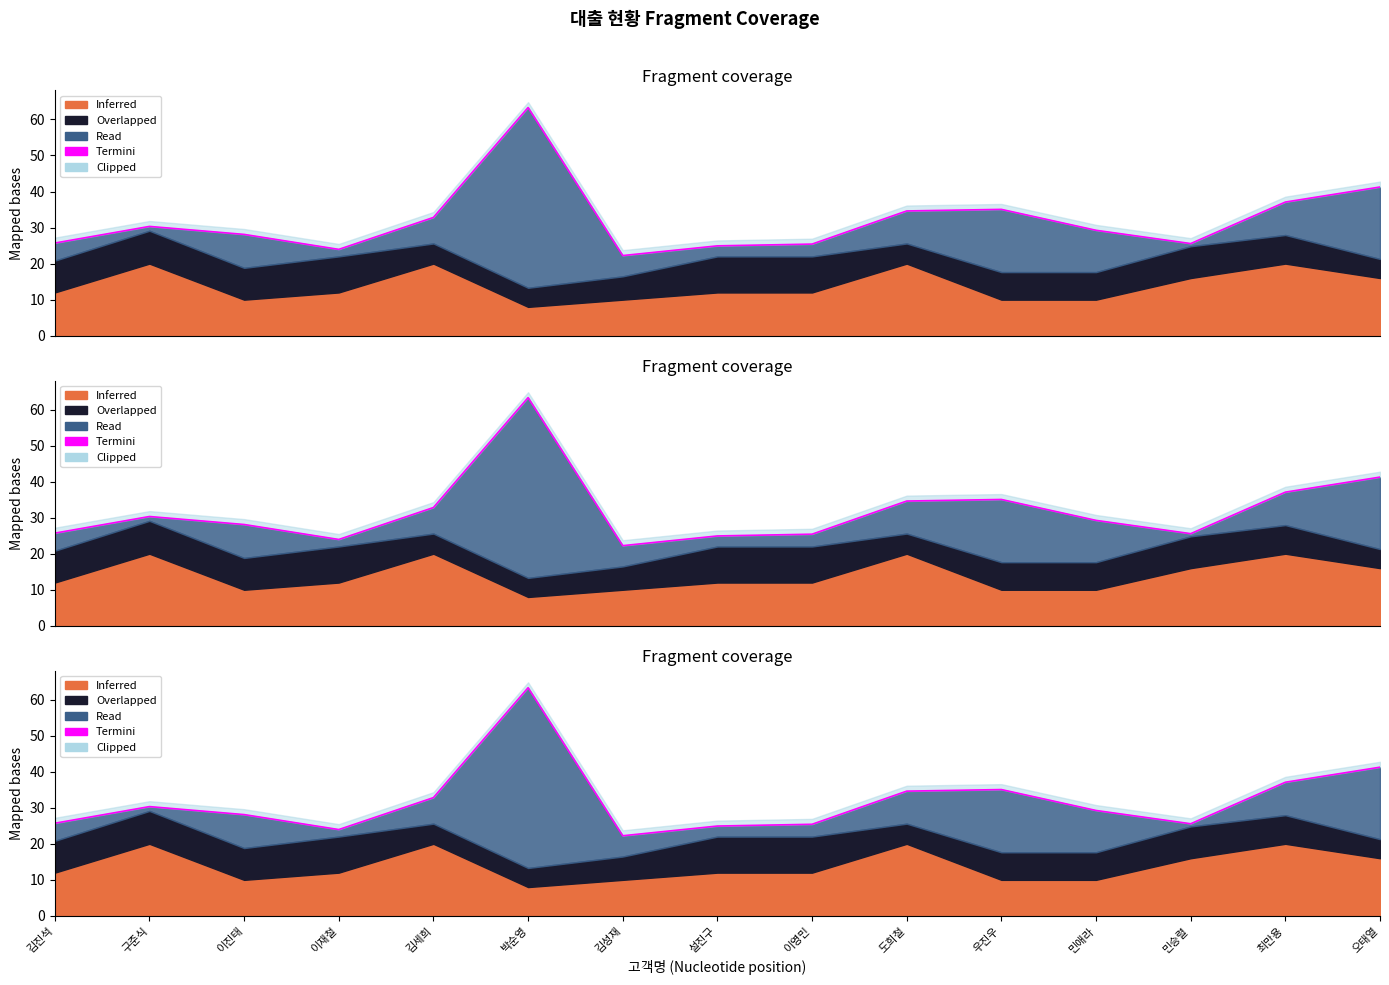

What is the change in value from 도희철 to 오태열?

+6.6